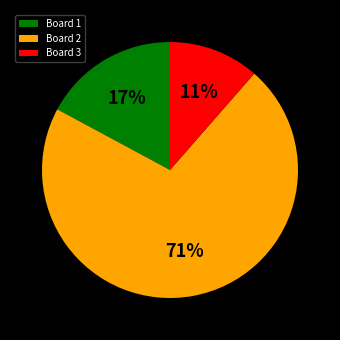

Is there a majority slice in this chart?

Yes